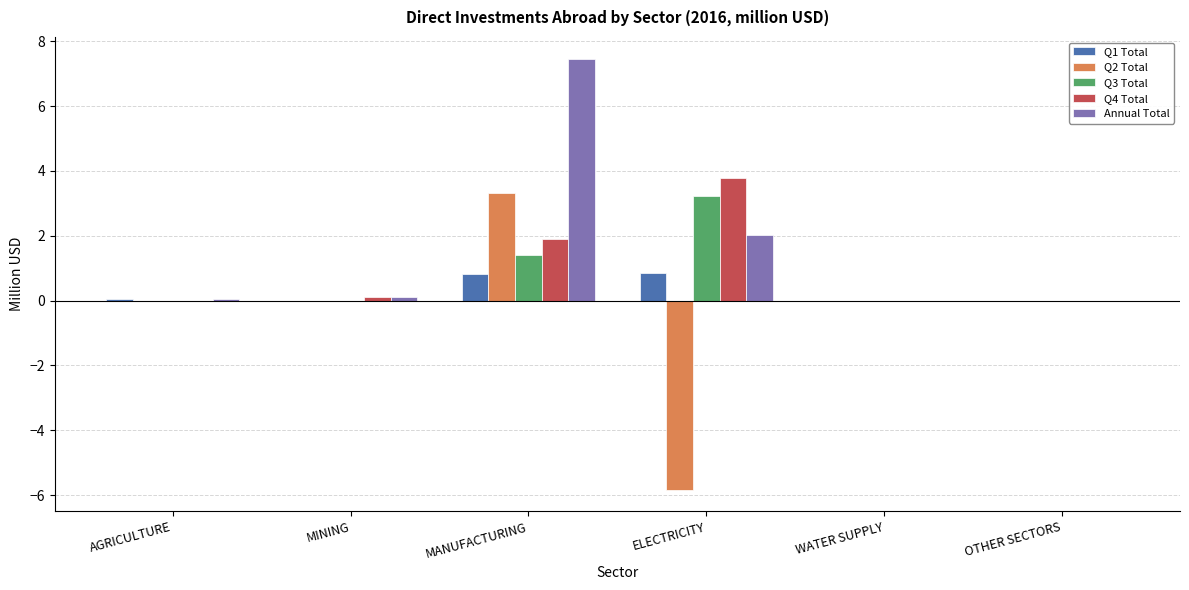

Which series has the largest total across all categories?

Annual Total